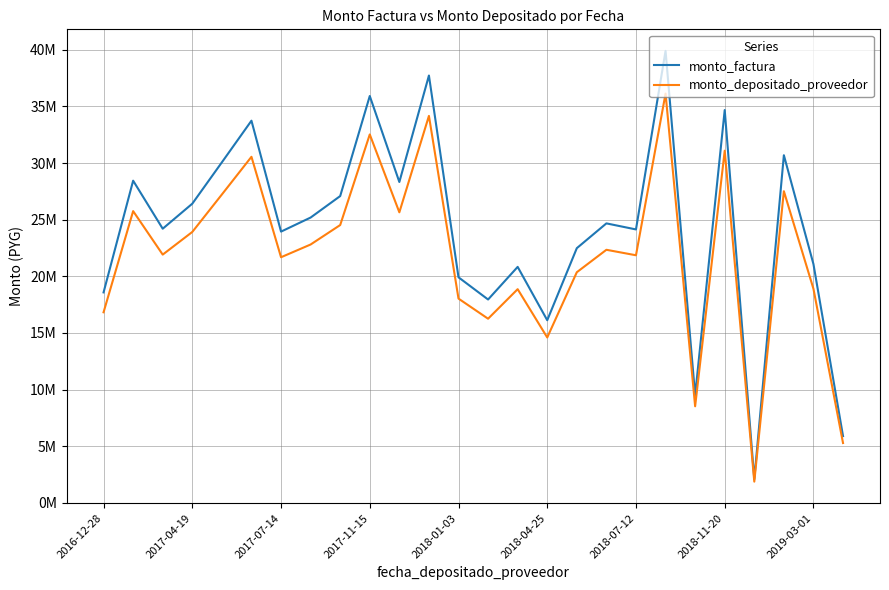

What are all the series names shown in the legend?

monto_factura, monto_depositado_proveedor